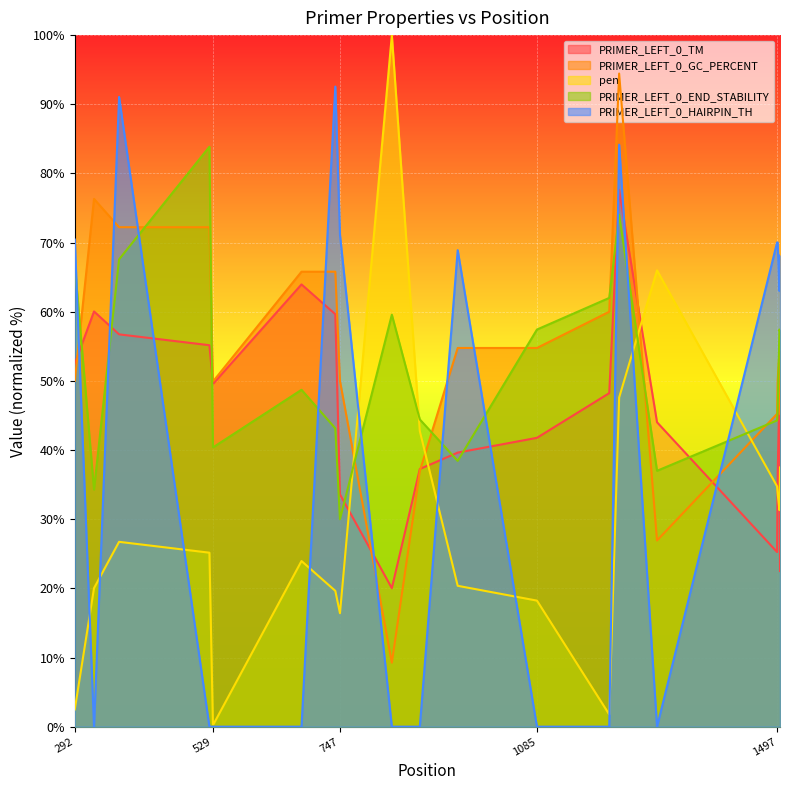

How many lines are shown in the chart?

5